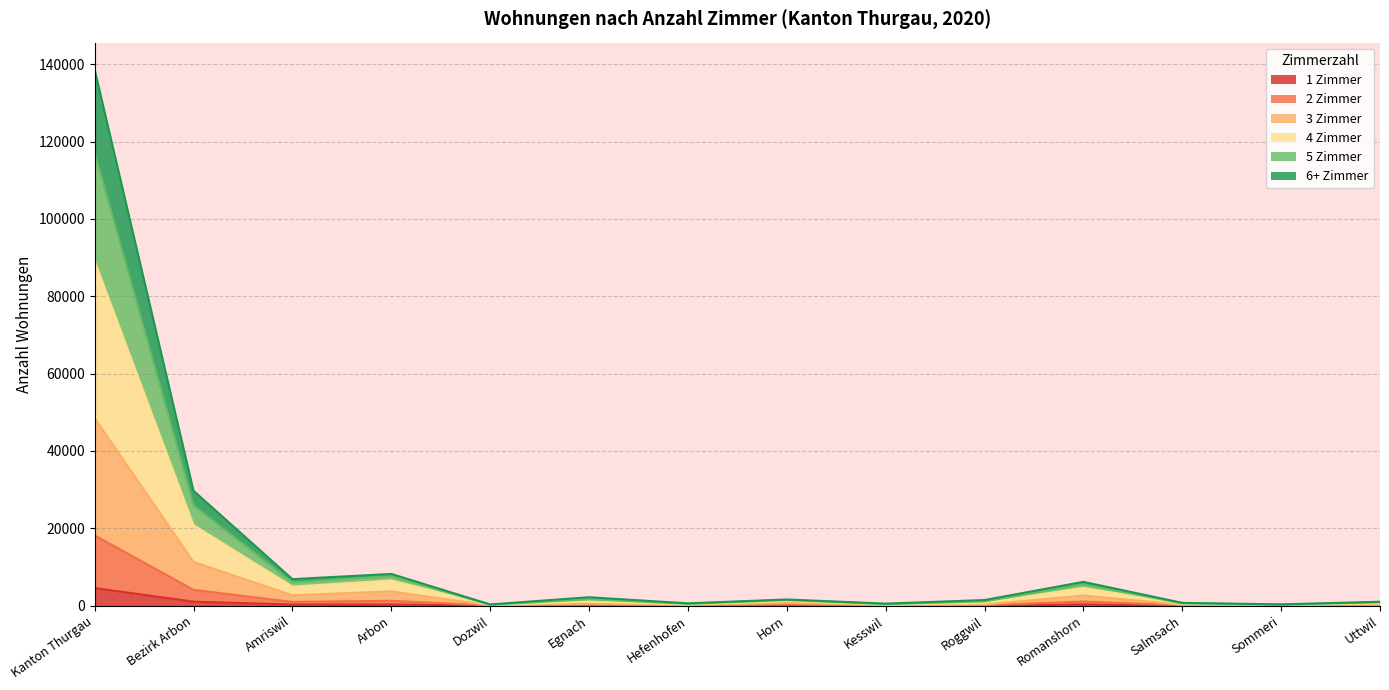

What is the value of the 3 Zimmer point at the 7th from the left?

149